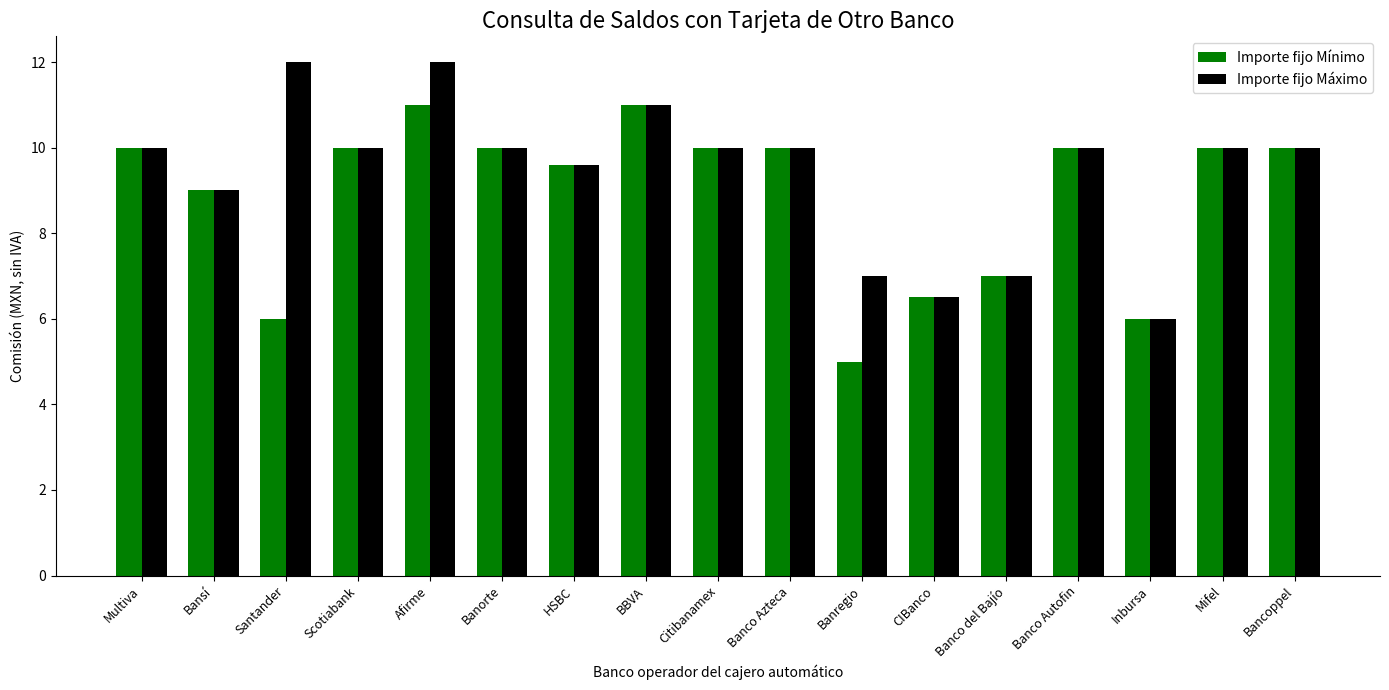

Rank the series by their maximum value, from highest to lowest.

Importe fijo Máximo, Importe fijo Mínimo